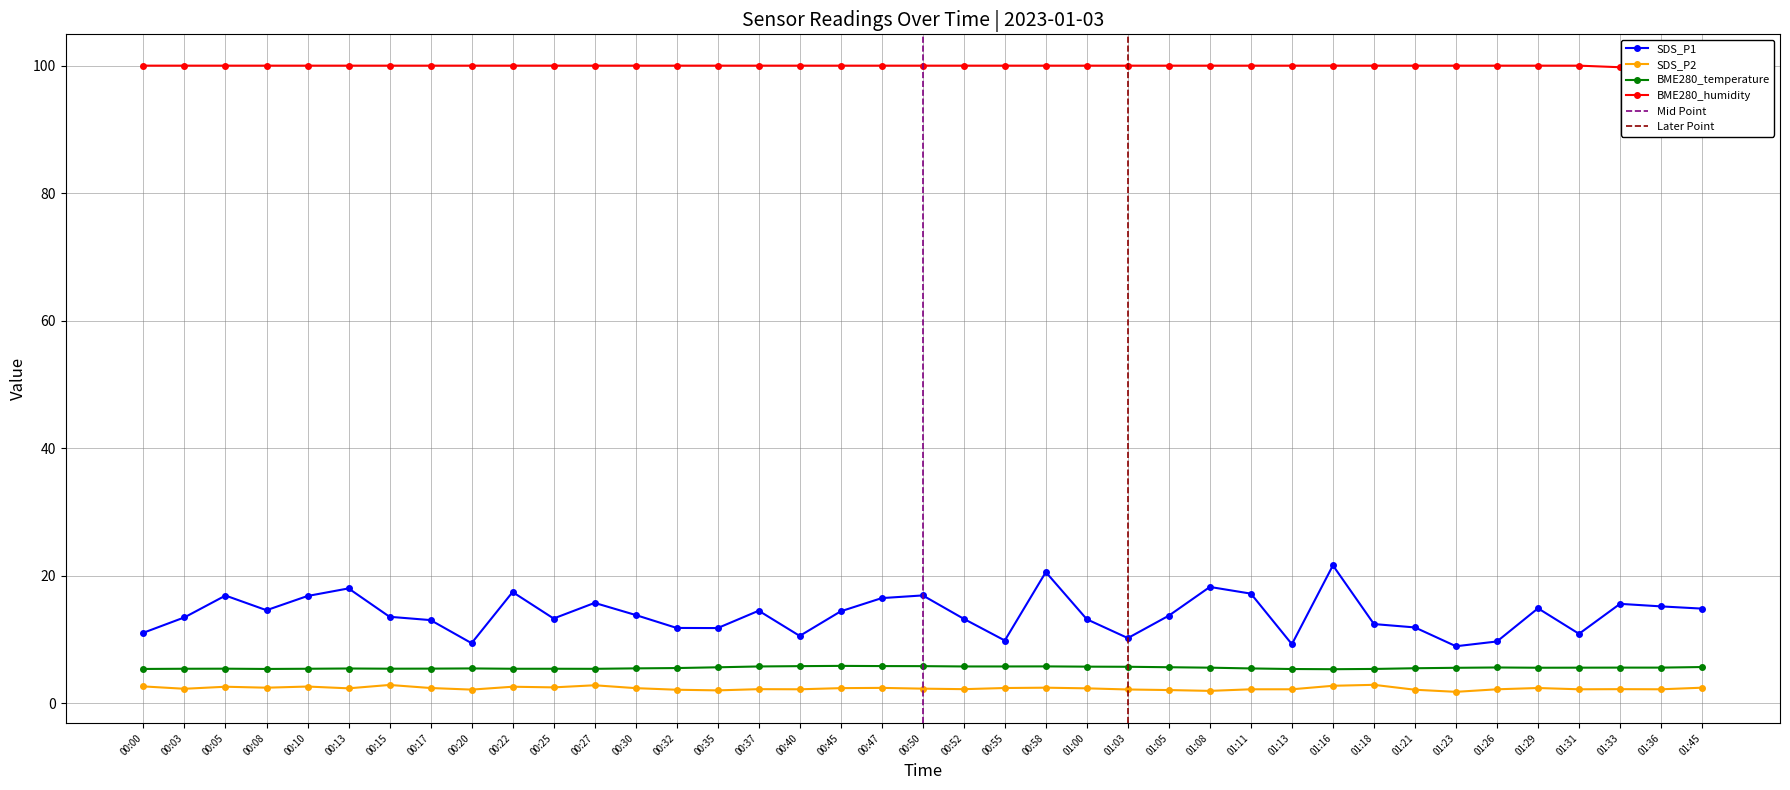

What is the difference between the second highest and minimum values in the BME280_humidity series?

0.3